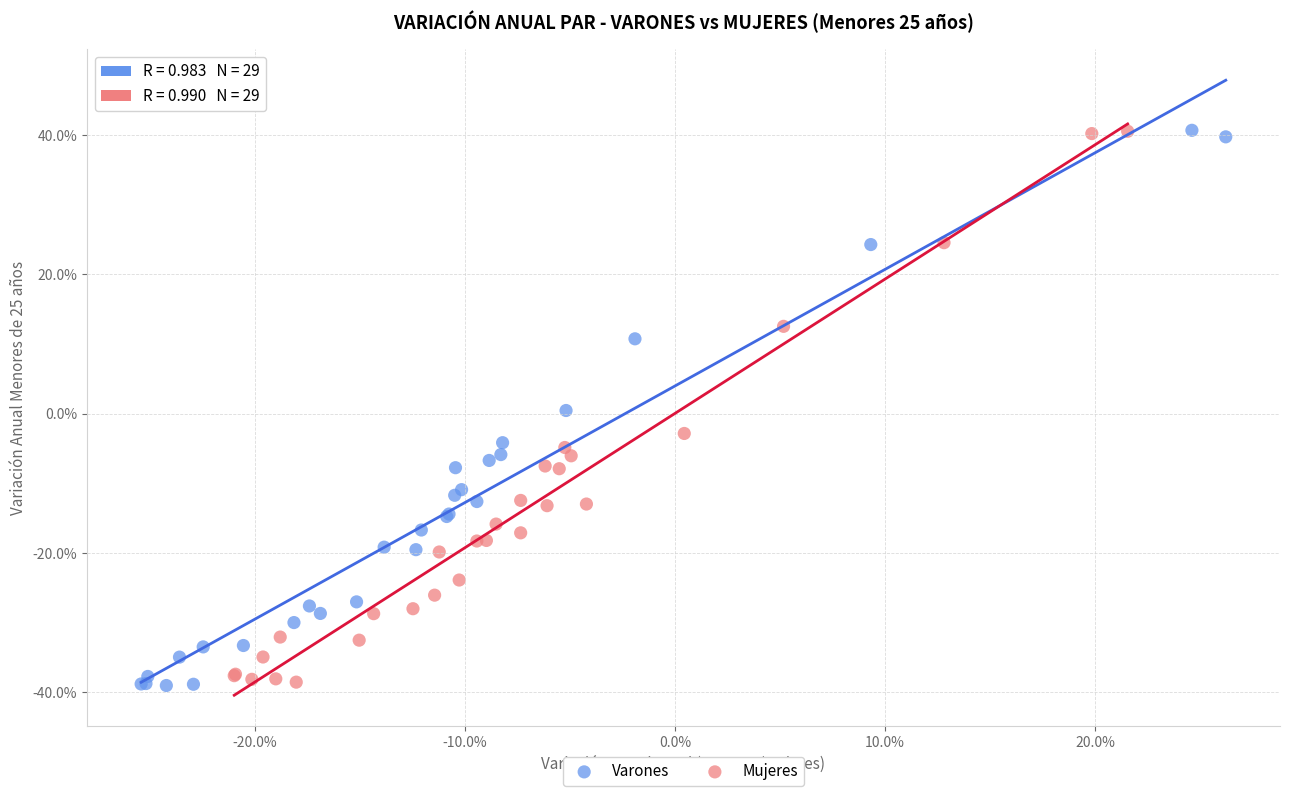

What are all the series names shown in the legend?

Varones, Mujeres